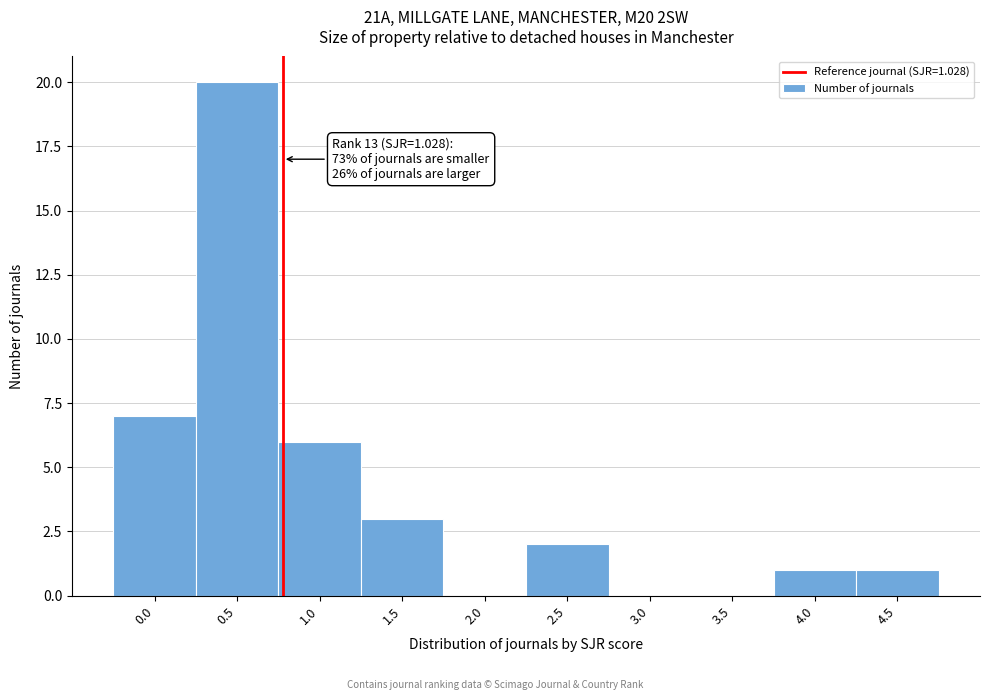

Reading left to right, transcribe all the data shown in this chart.

0.0=7	0.5=20	1.0=6	1.5=3	2.0=0	2.5=2	3.0=0	3.5=0	4.0=1	4.5=1